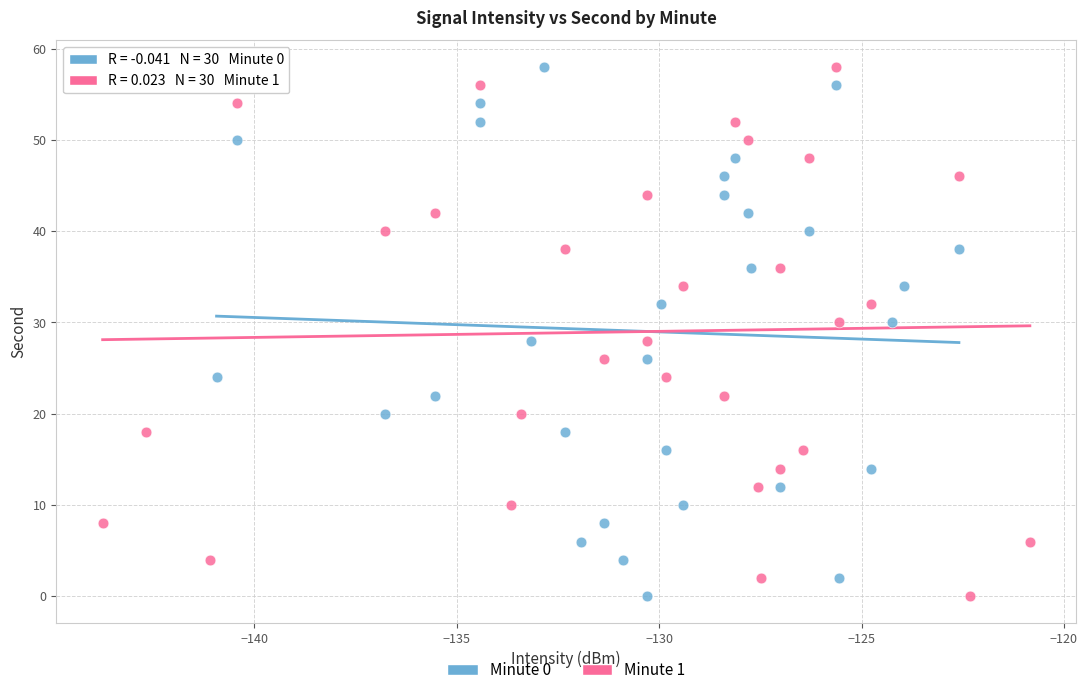

What are all the series names shown in the legend?

Minute 0, Minute 1